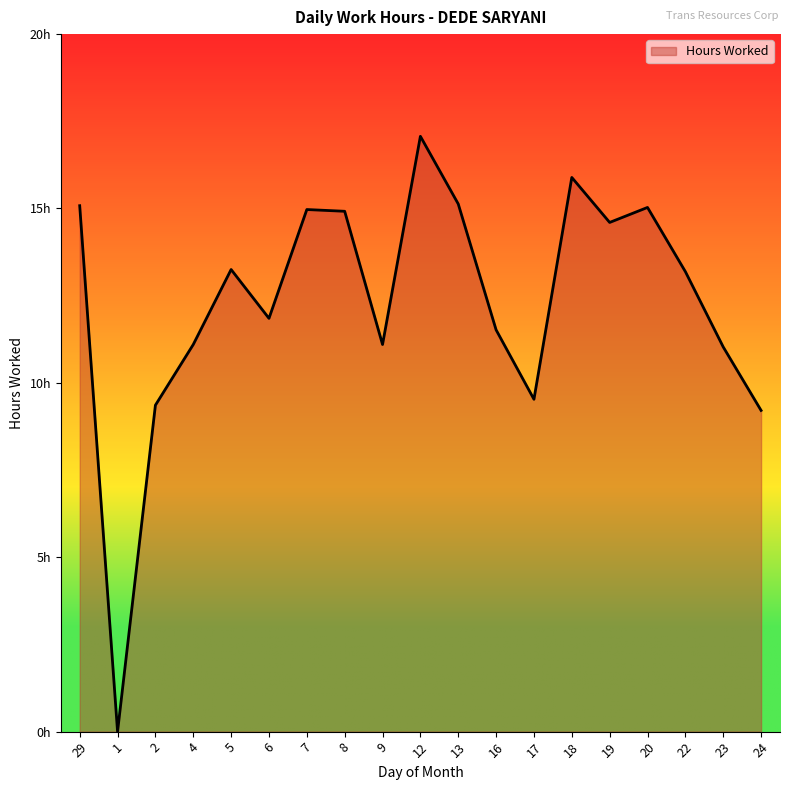

Rank the categories by value from lowest to highest.

1, 24, 2, 17, 23, 4, 9, 16, 6, 22, 5, 19, 8, 7, 20, 29, 13, 18, 12